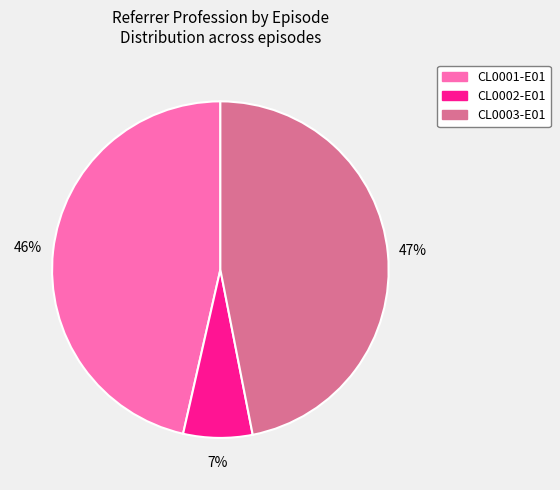

Do CL0001-E01 and CL0003-E01 together represent more than half of the pie?

Yes